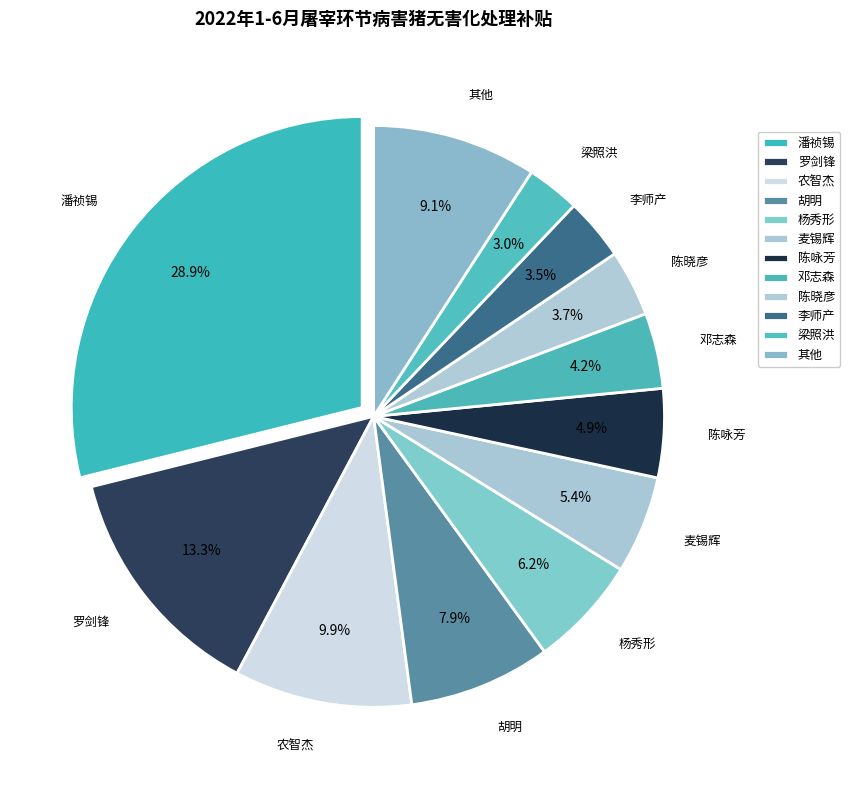

How many slices are in this pie chart?

12